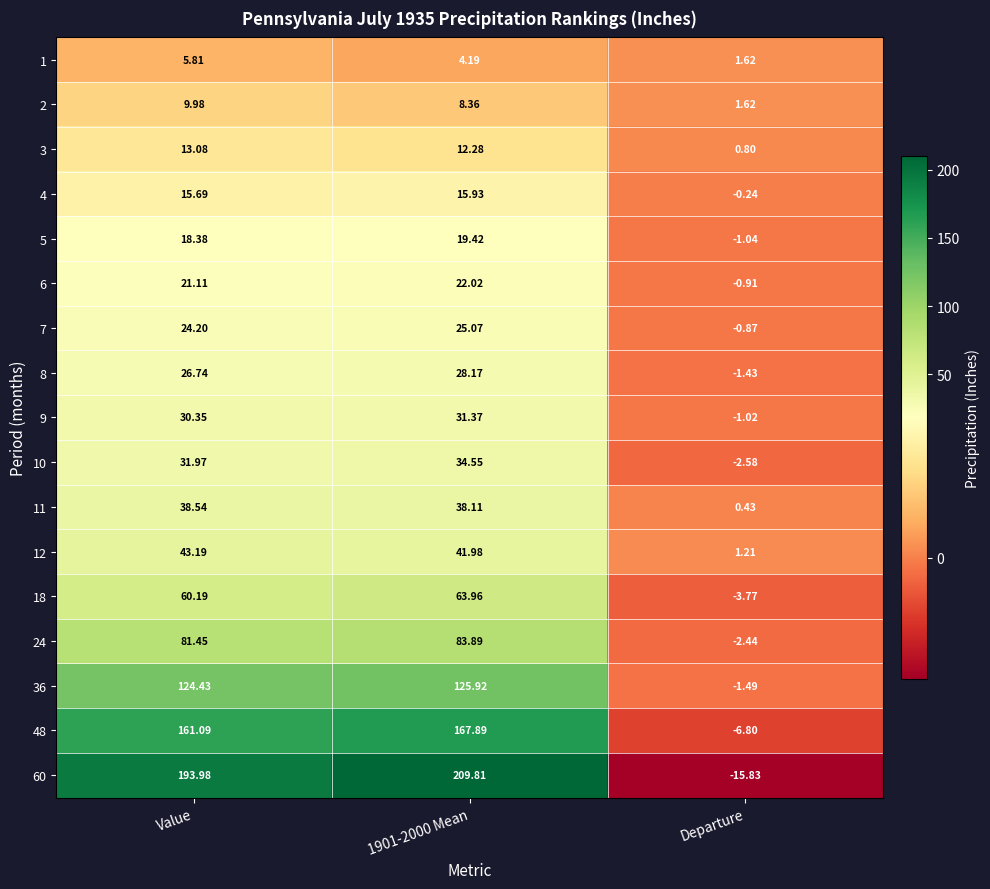

How many values in 8 are above zero?

2